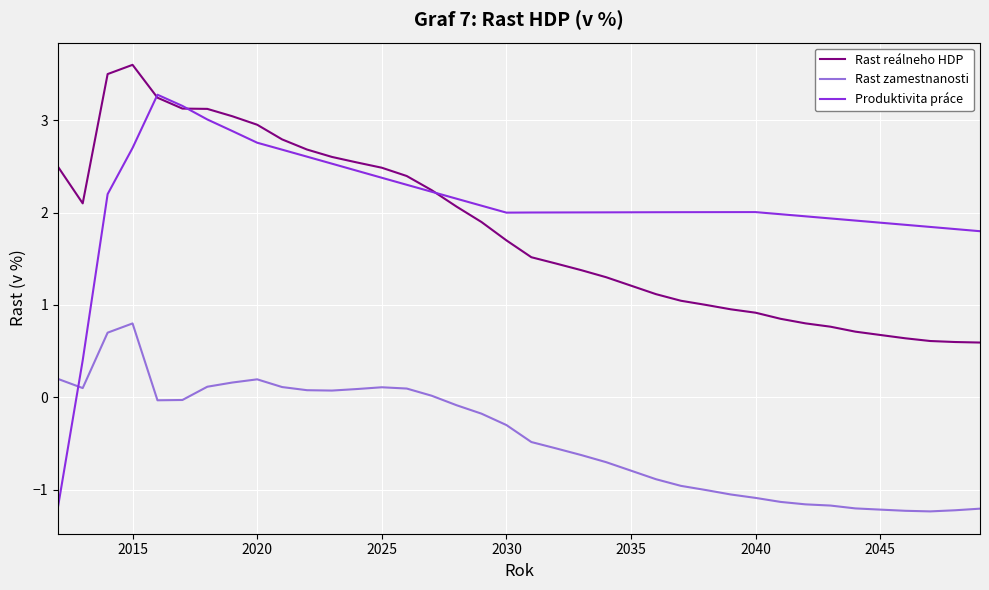

Which series has the largest range (max minus min)?

Produktivita práce